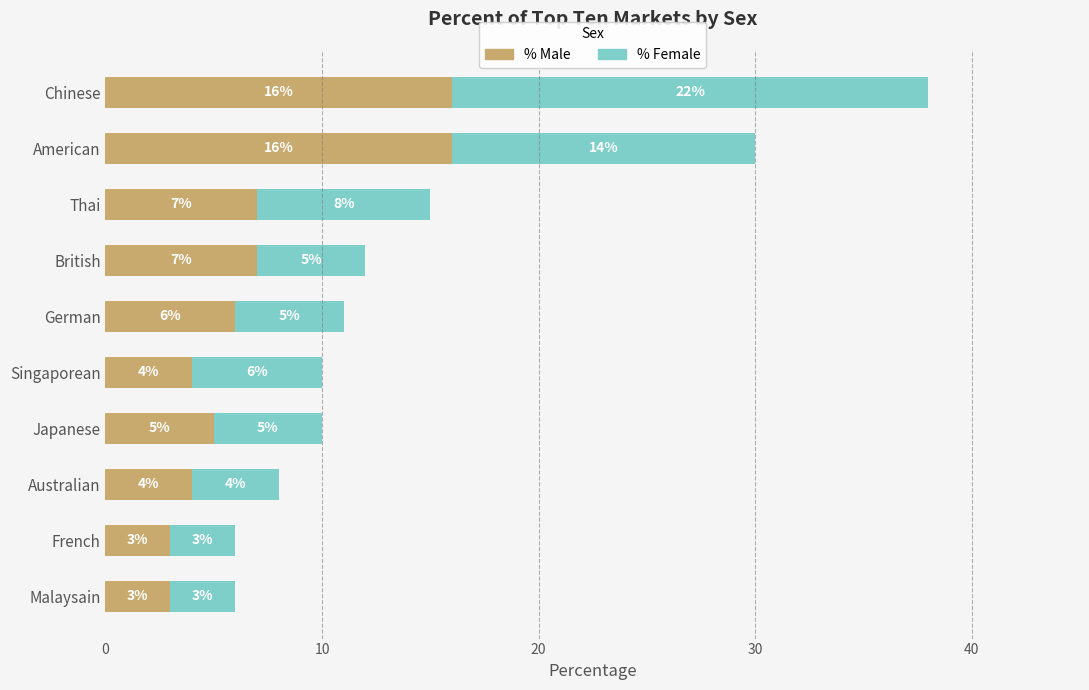

What value does the % Male series have at British?

7